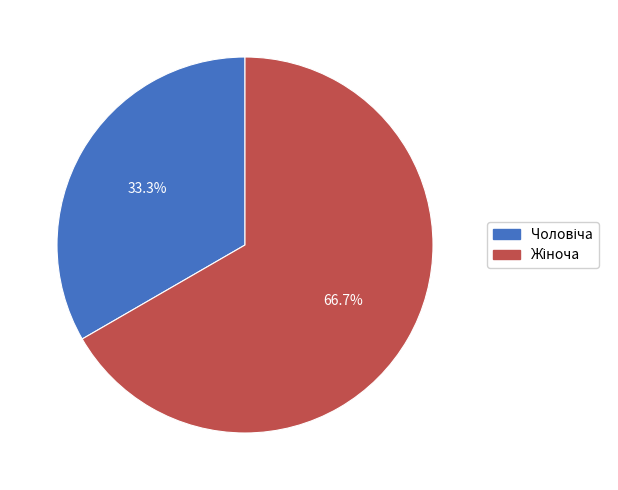

Is there any slice that represents more than half of the pie?

Yes